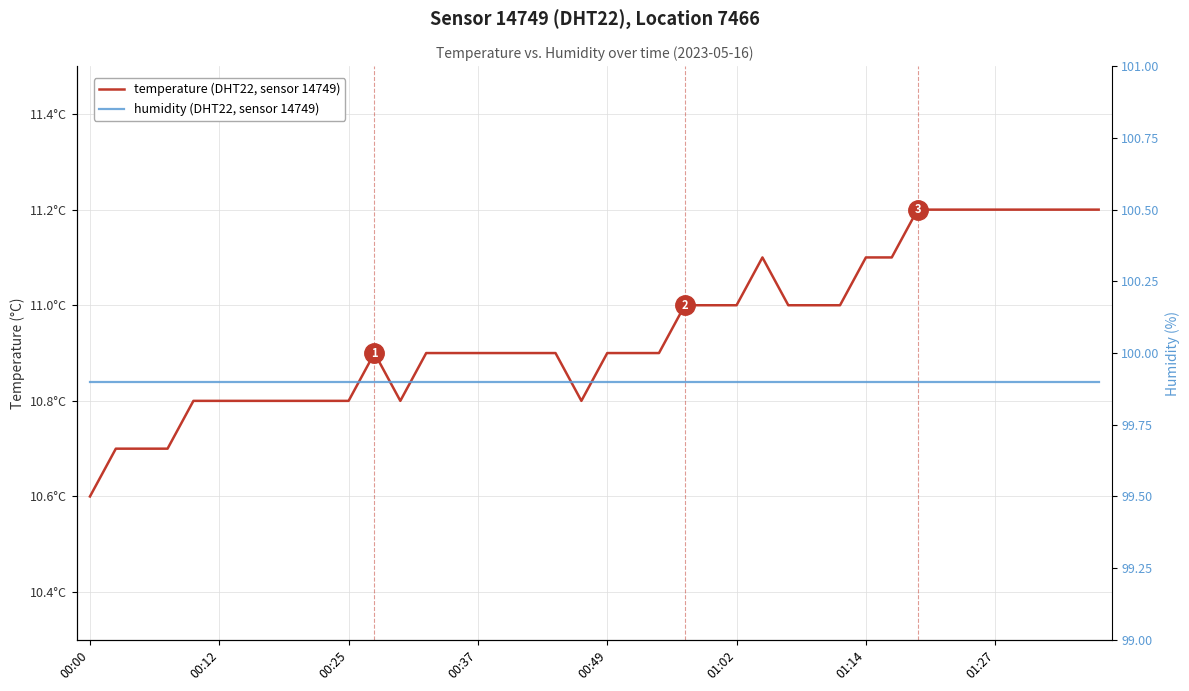

True or false: temperature and humidity cross at least once.

False